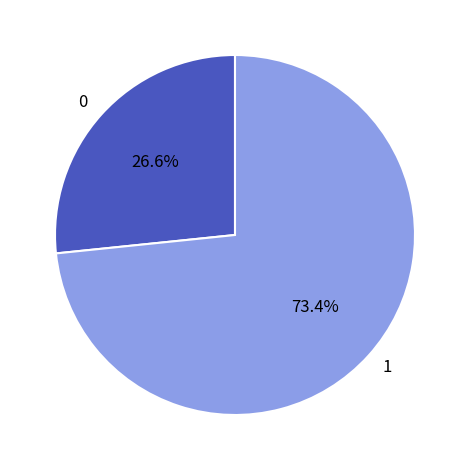

Rank the categories by value from lowest to highest.

0, 1